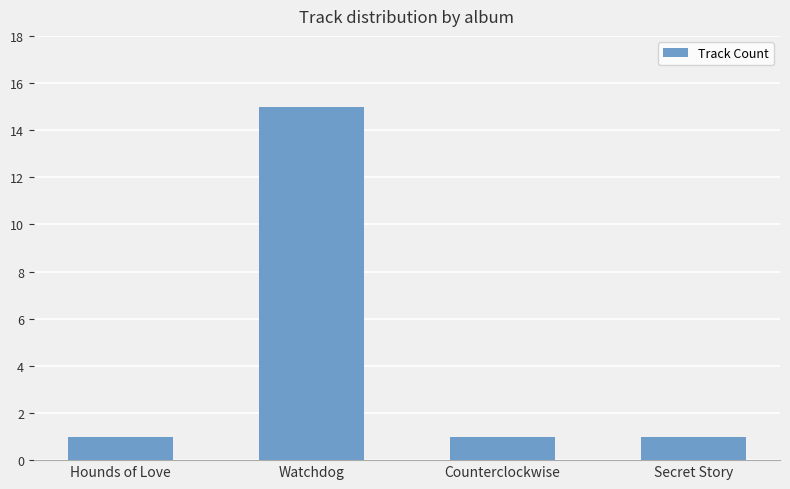

What is the change in value from Hounds of Love to Watchdog?

+14